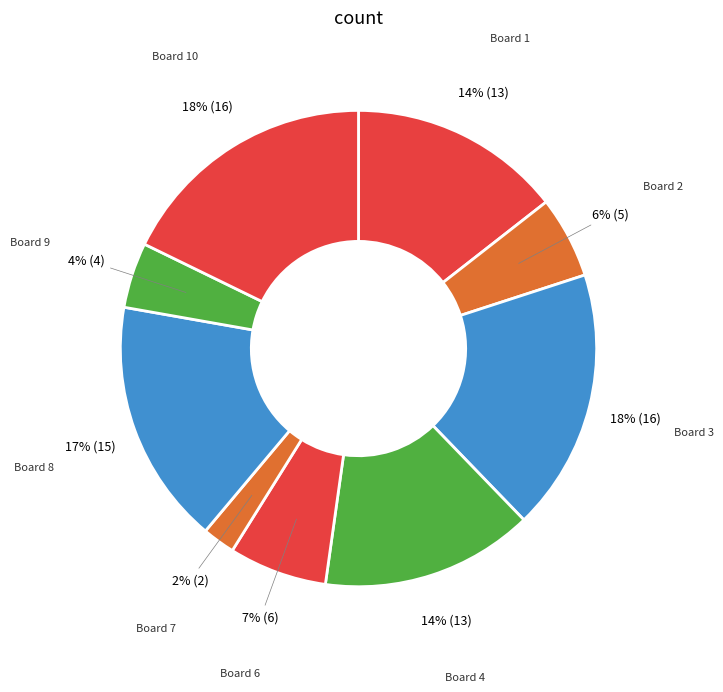

Which slice is the smallest?

Board 7